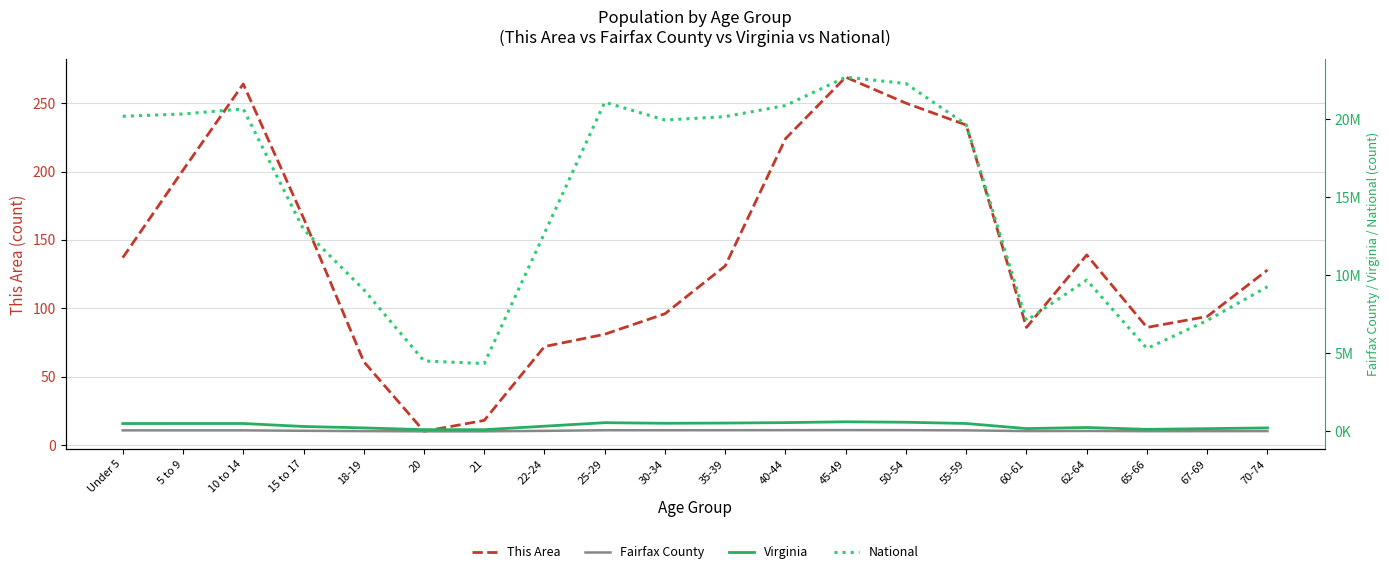

Is it true that National equals 3041873 at 67-69?

False